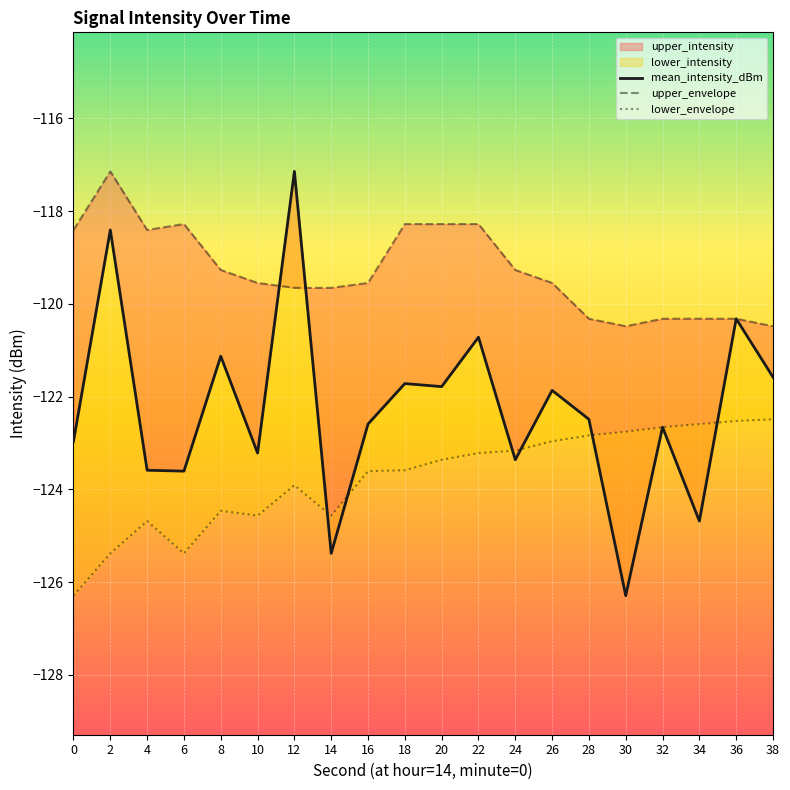

What is the smallest value displayed?

-126.3